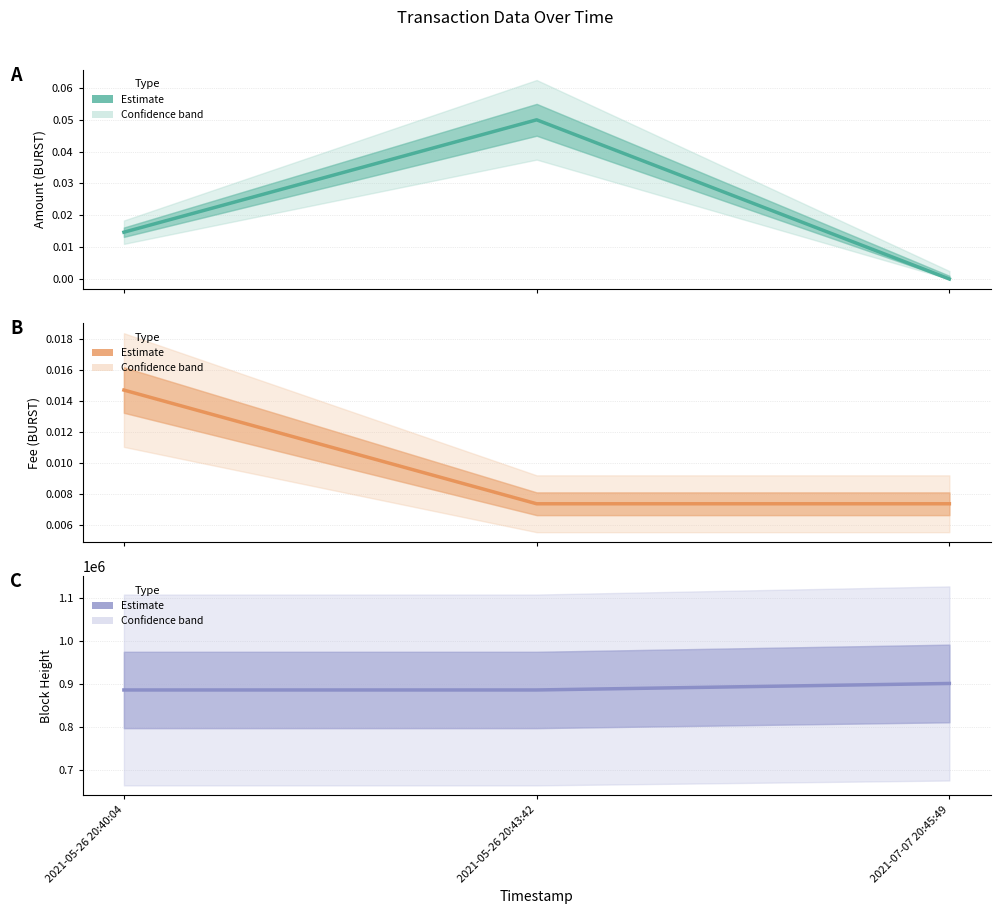

Which series has the largest total across all categories?

Height